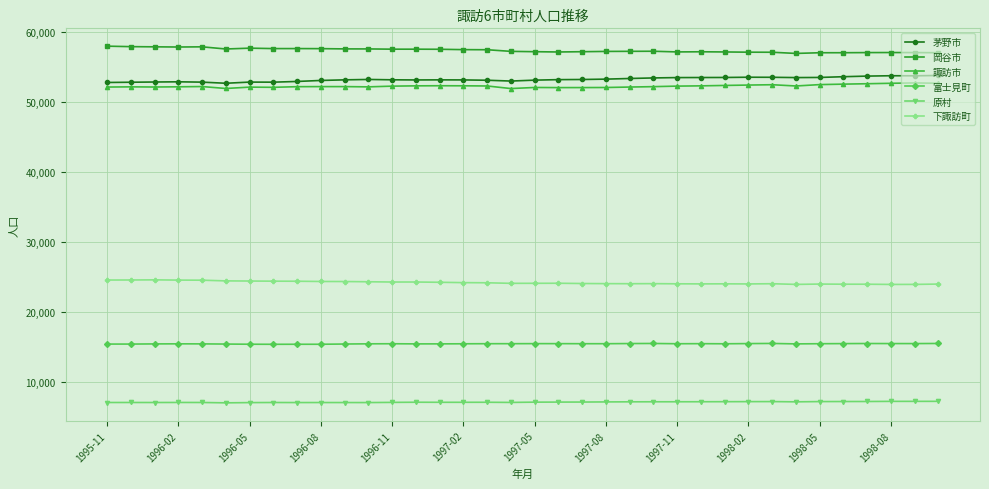

What is the value of the 原村 point at the 36th from the left?

7176